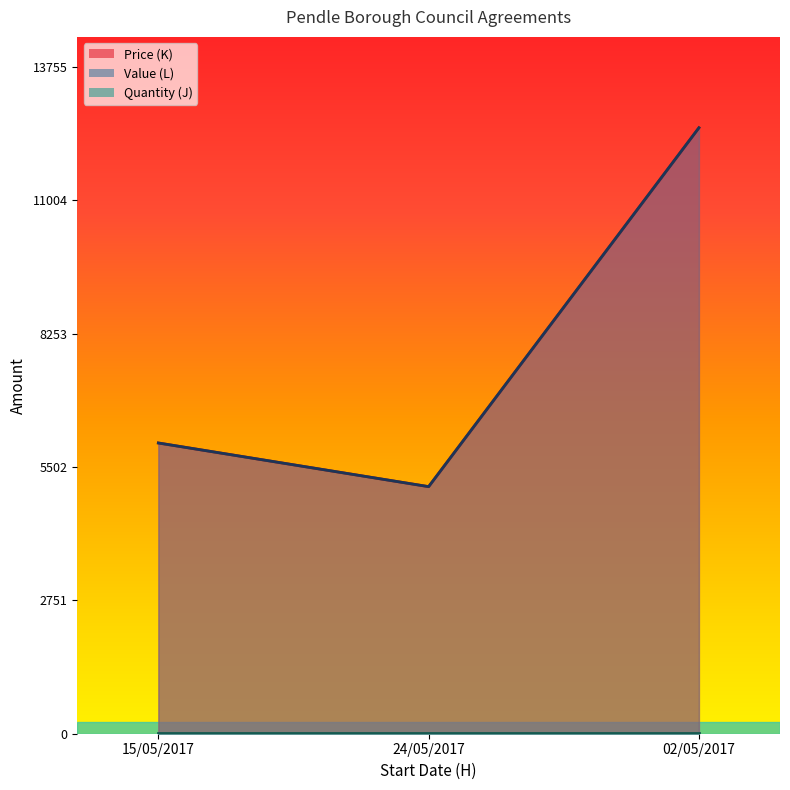

The value of Value (L) at 02/05/2017 is 20038.0. True or false?

False